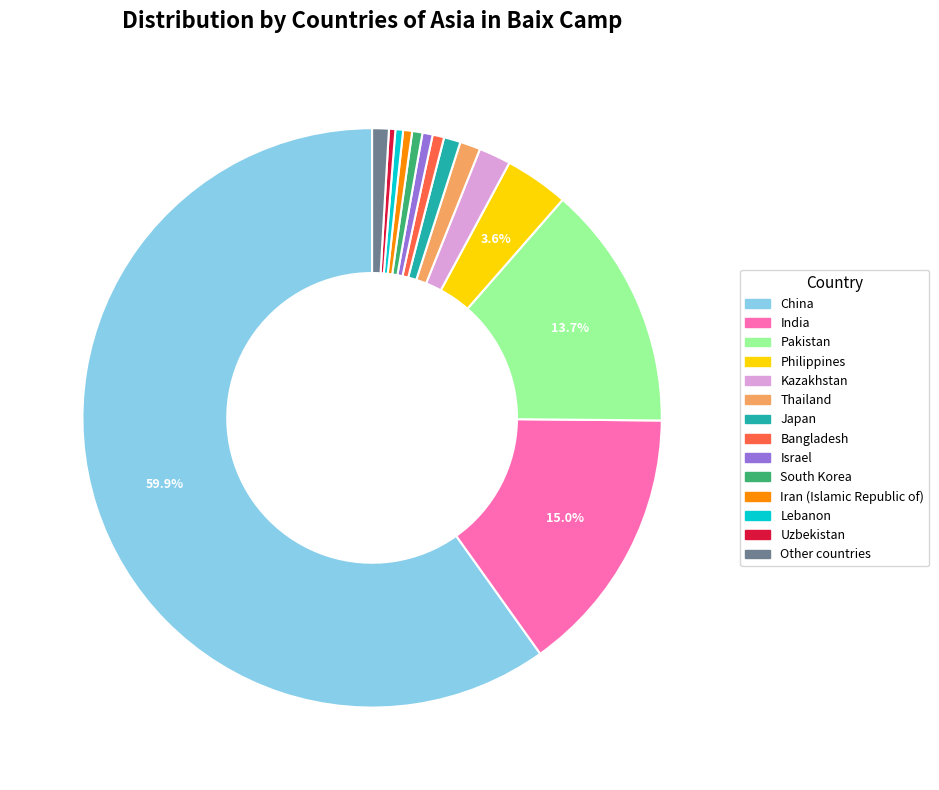

Is Pakistan the majority of the pie?

No